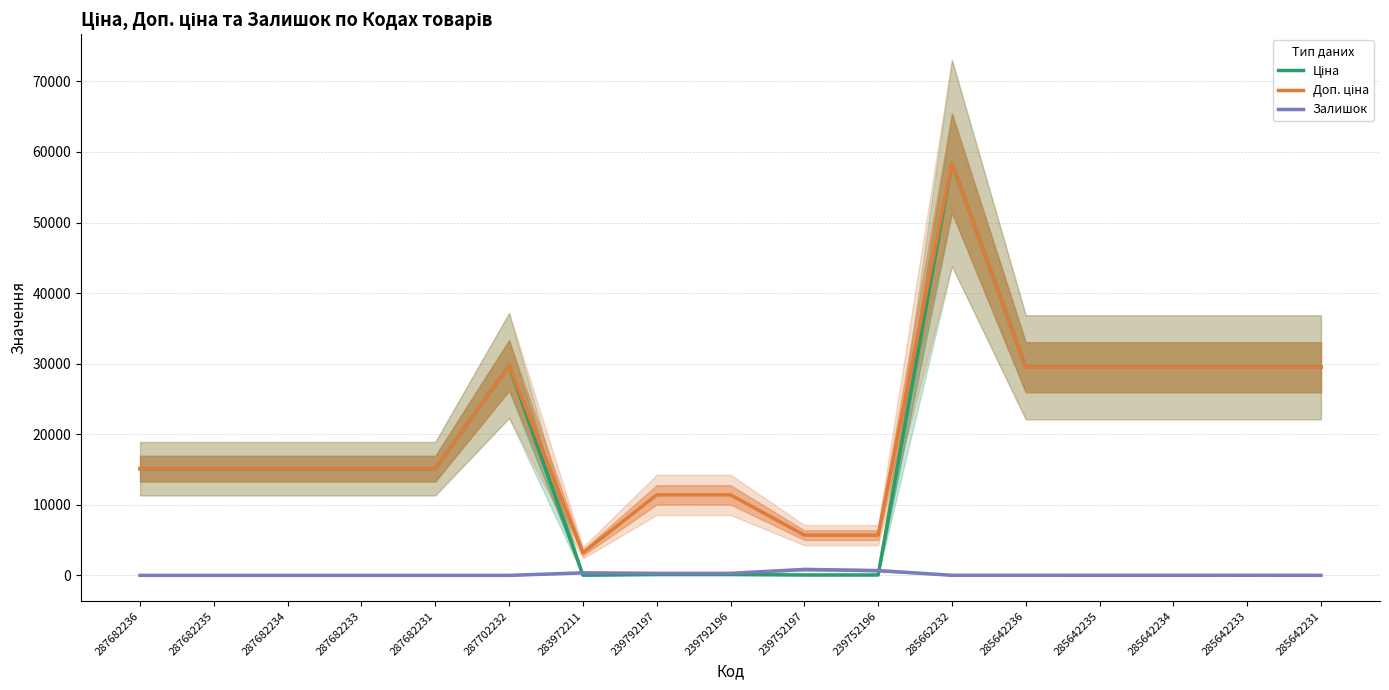

What is the difference between the maximum and second lowest values in the Залишок series?

845.0